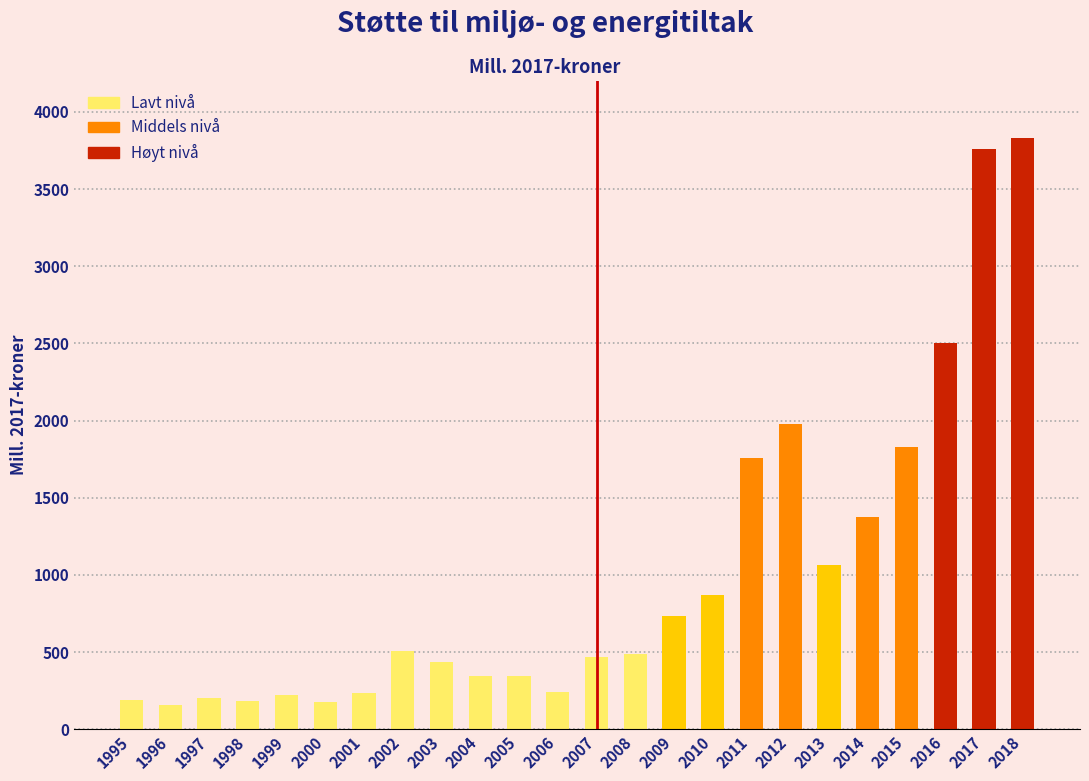

What is the smallest value displayed?

157